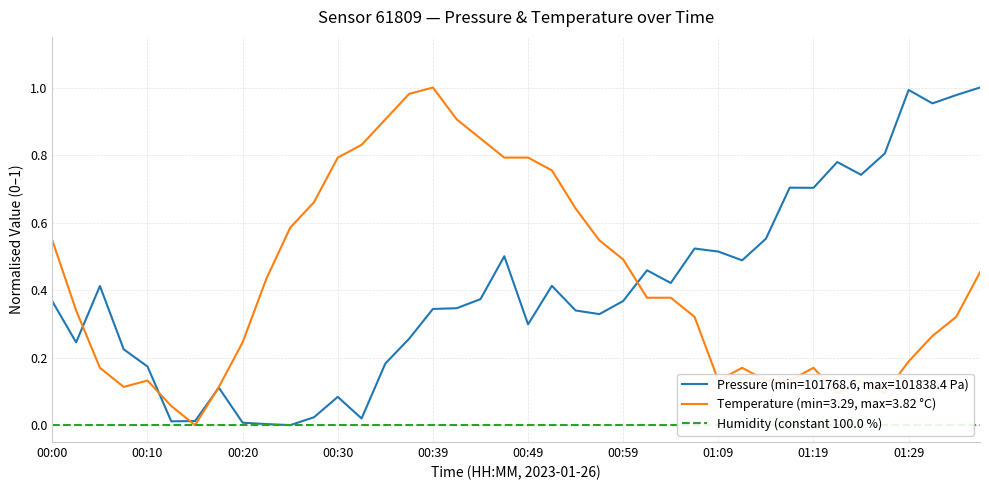

The value of Temperature (min=3.29, max=3.82 °C) at 01:09 is 0.0. True or false?

False